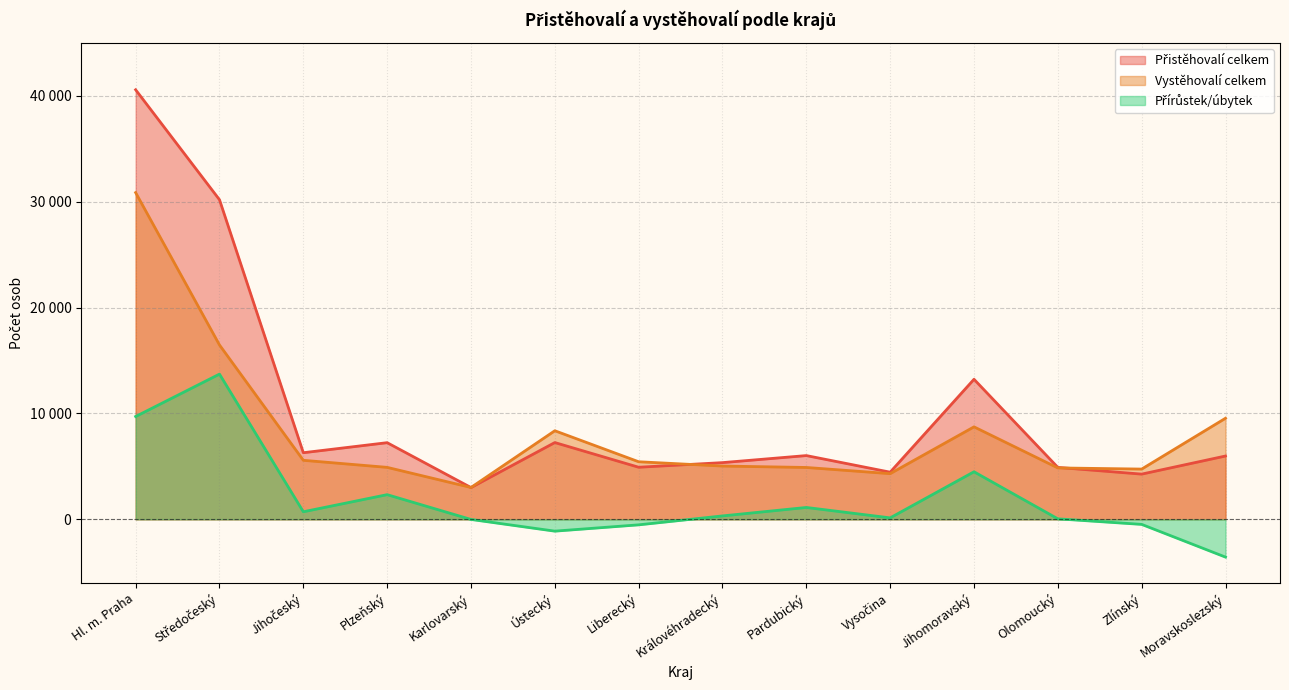

List the labels in order of Přírůstek/úbytek value, smallest first.

Moravskoslezský, Ústecký, Liberecký, Zlínský, Karlovarský, Olomoucký, Vysočina, Královéhradecký, Jihočeský, Pardubický, Plzeňský, Jihomoravský, Hl. m. Praha, Středočeský